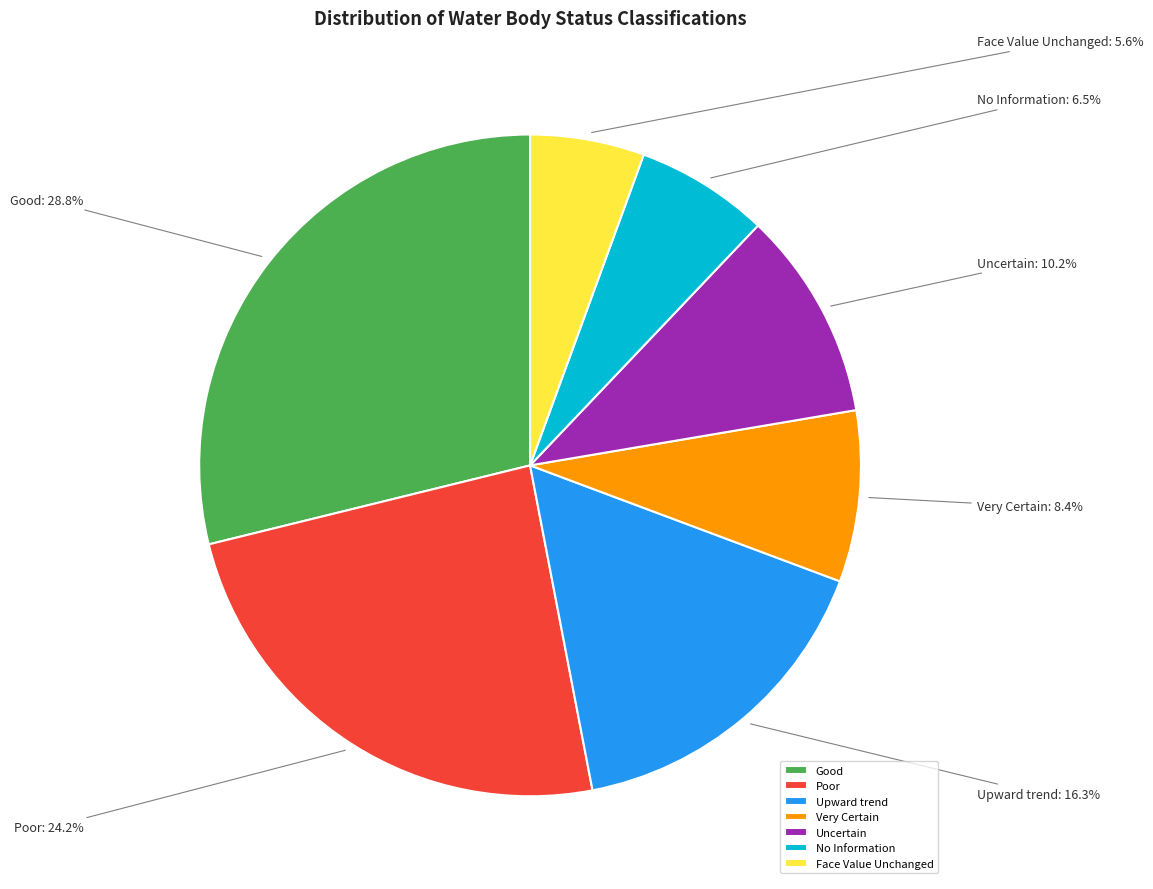

What portion of the pie excludes Good?

71.2%